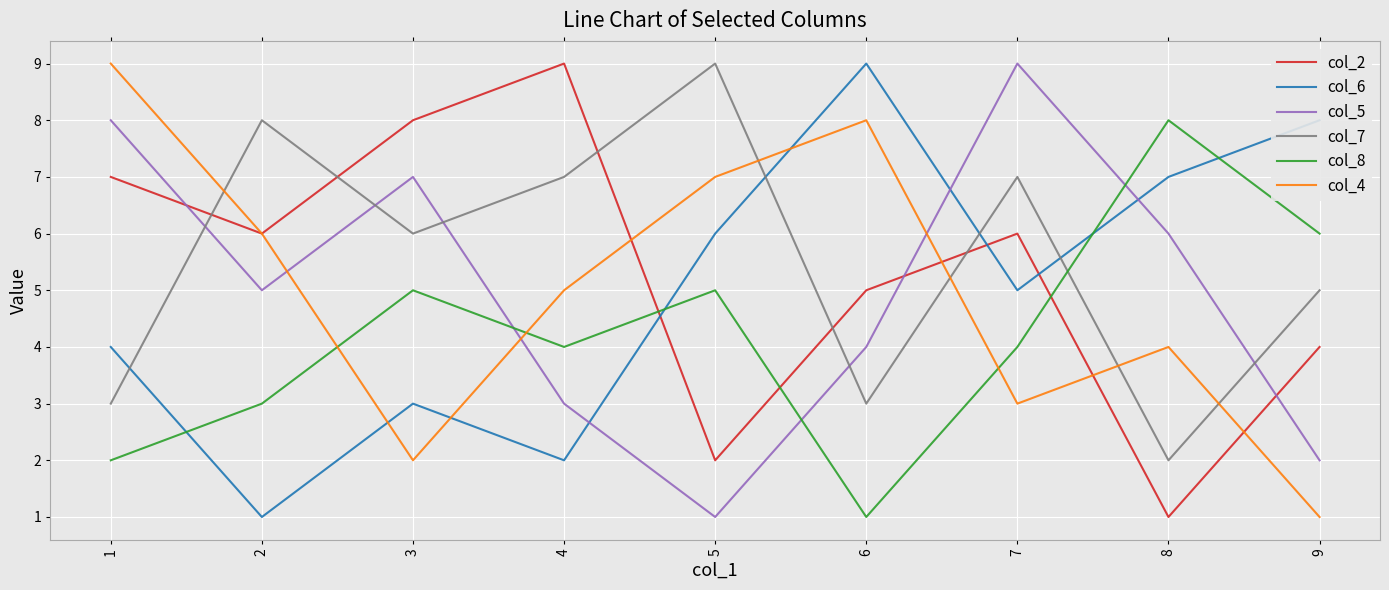

At which label does col_5 reach its minimum?

5